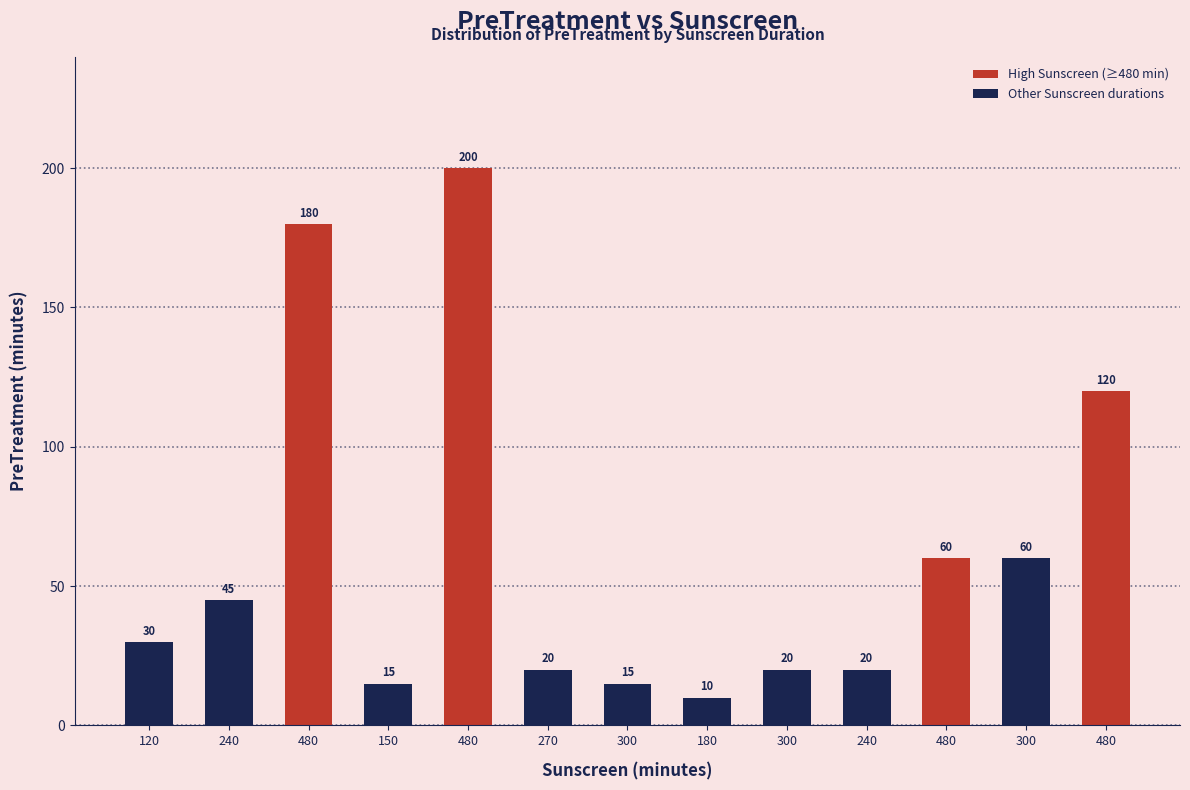

List the labels in order of value, largest first.

480, 480, 480, 480, 300, 240, 120, 270, 300, 240, 150, 300, 180